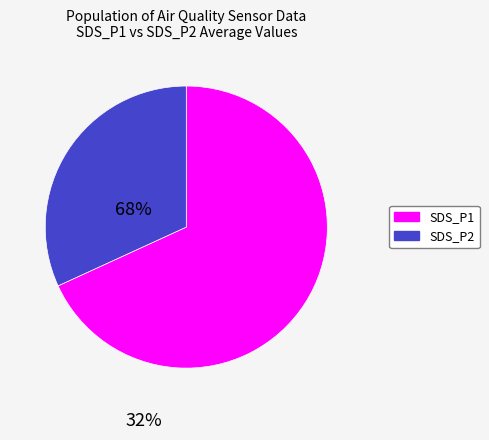

Which category has the smallest portion of the pie?

SDS_P2